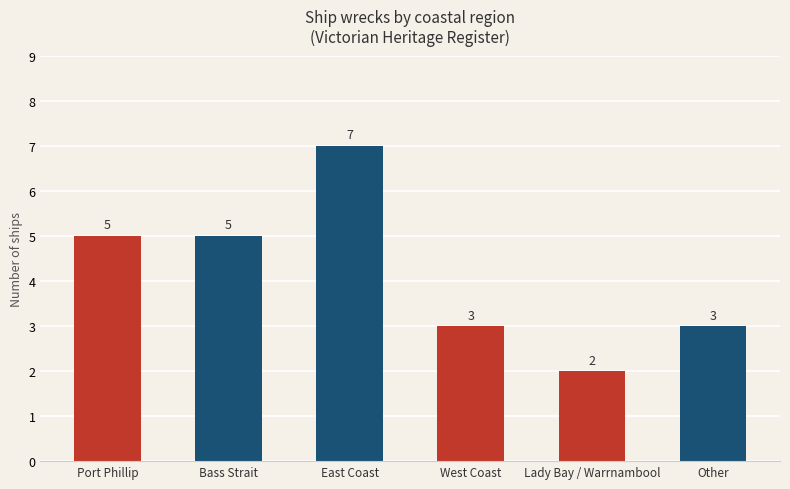

What is the value of the 1st bar from the left?

5